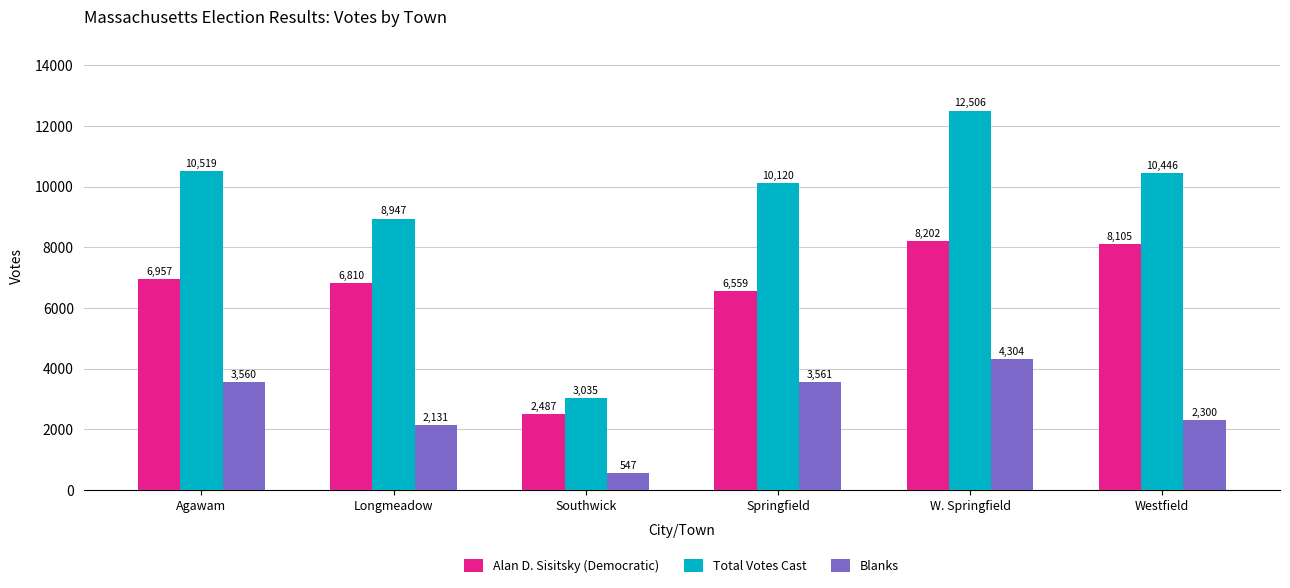

Is it true that Alan D. Sisitsky (Democratic) equals 10793 at Westfield?

False